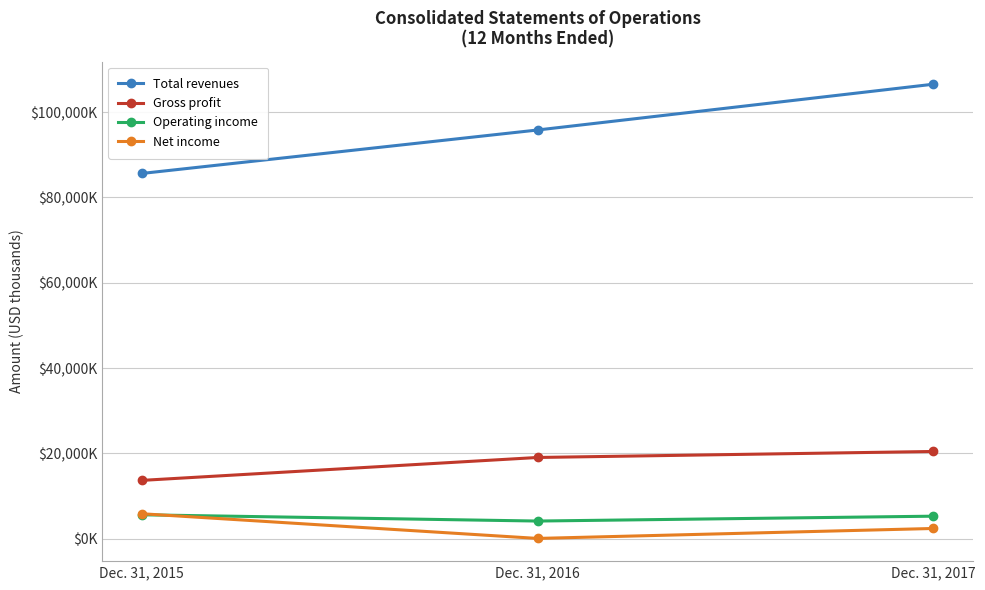

What are all the series names shown in the legend?

Total revenues, Gross profit, Operating income, Net income